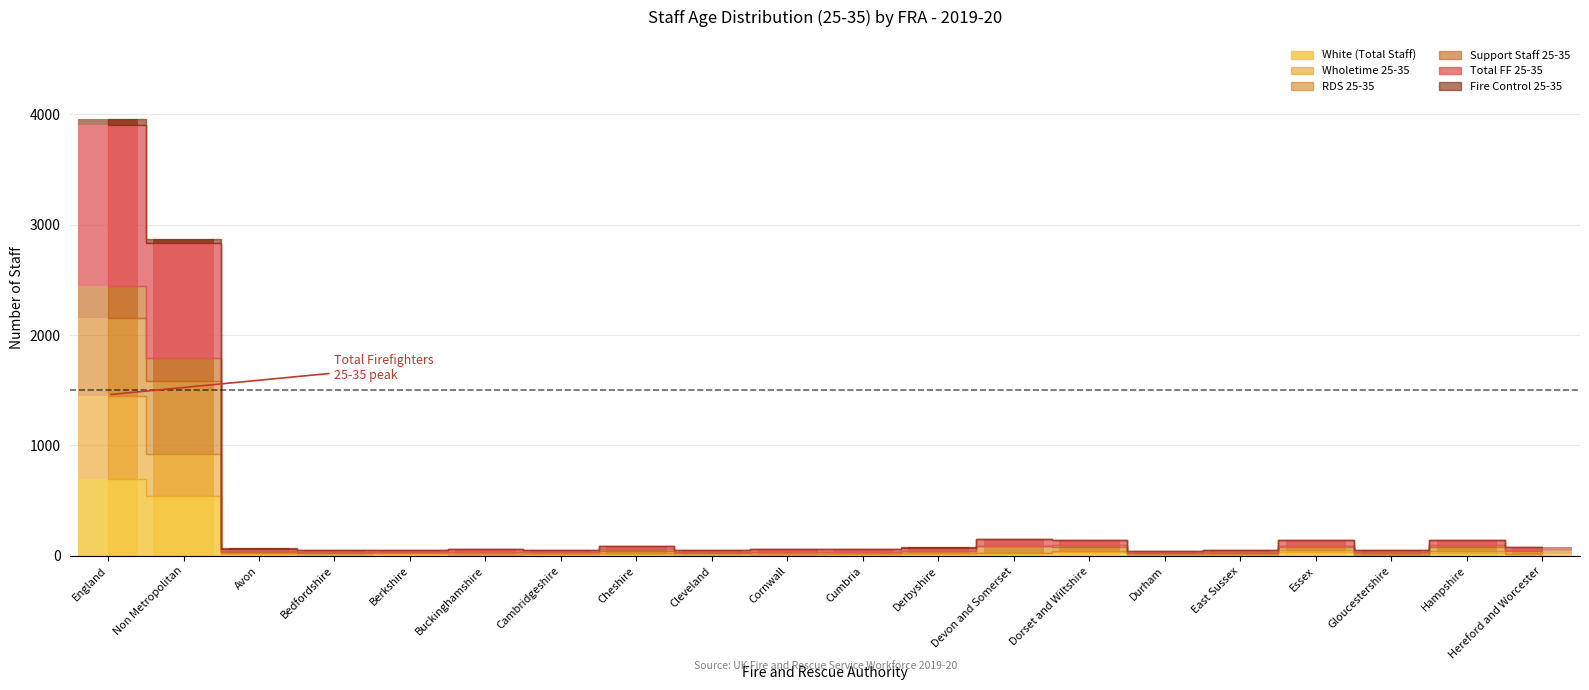

Which label corresponds to the largest value in the chart?

England